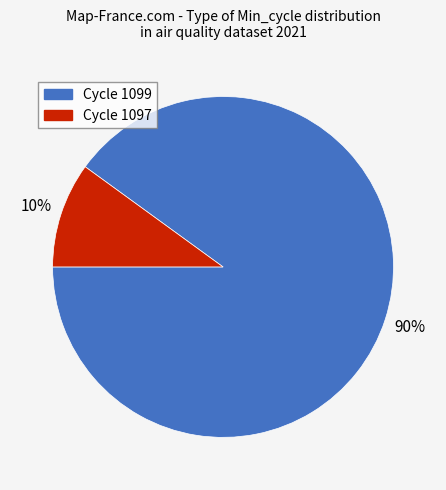

Does any single category account for the majority?

Yes